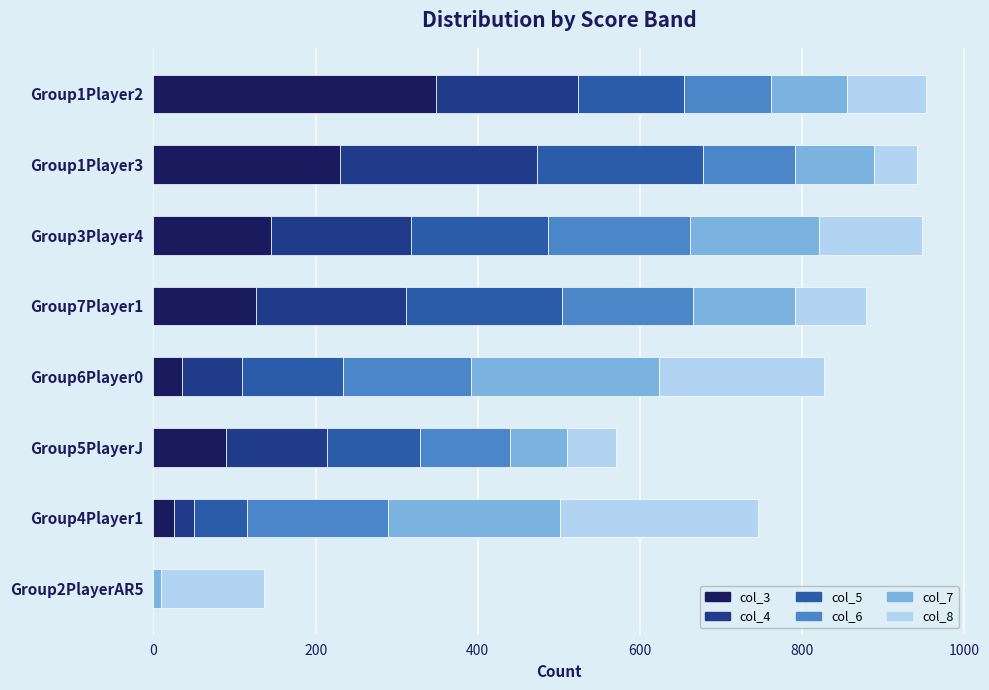

Which category has the highest value in the col_3 series?

Group1Player2